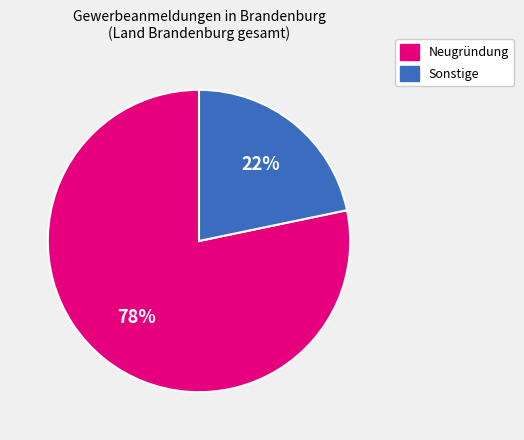

Does any single category account for the majority?

Yes